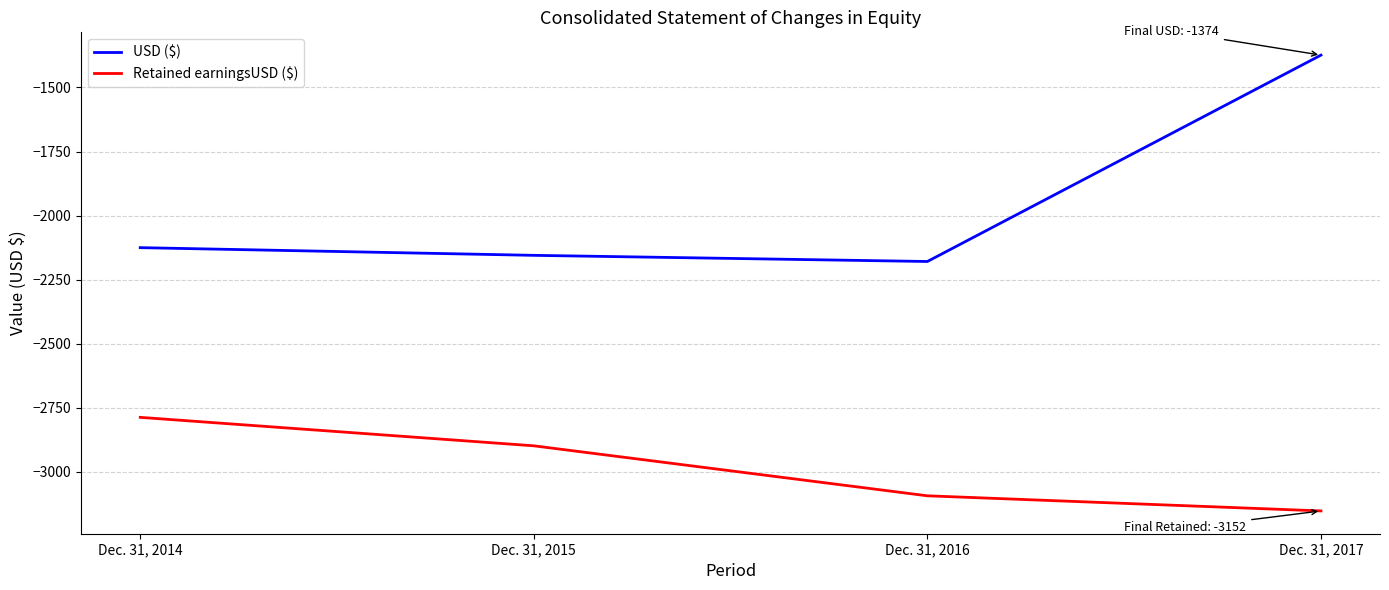

At which category does the chart reach its peak across all series?

Dec. 31, 2017